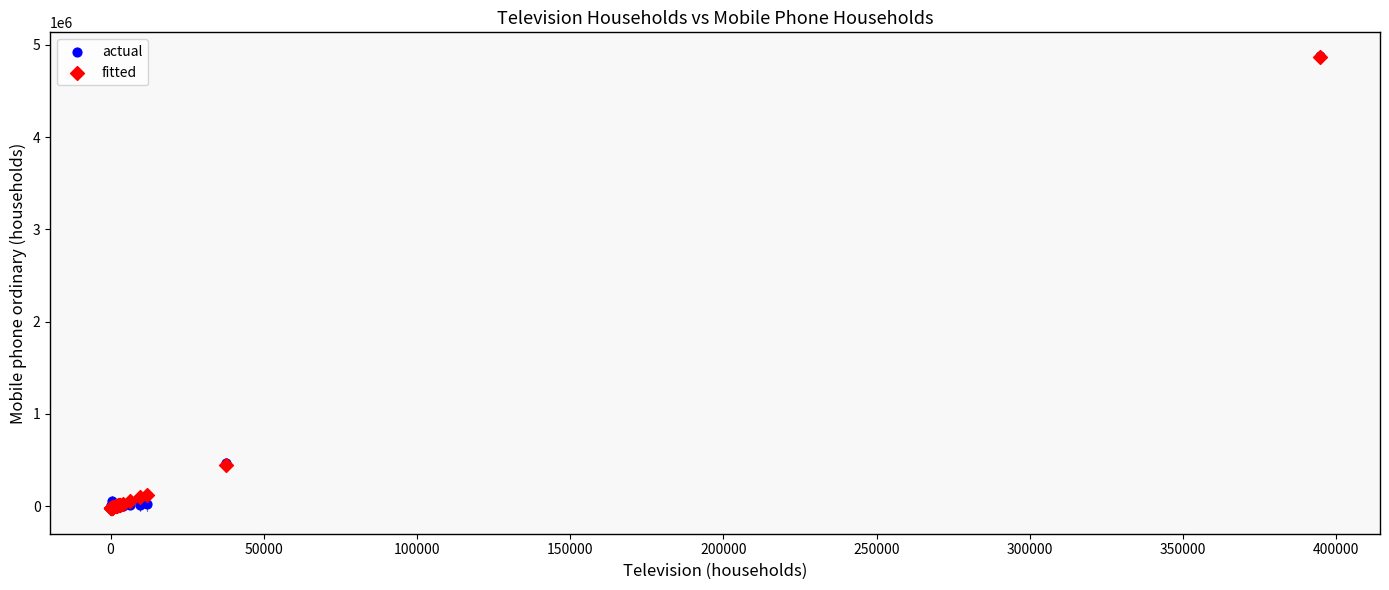

Which series has the widest spread of Y values?

fitted